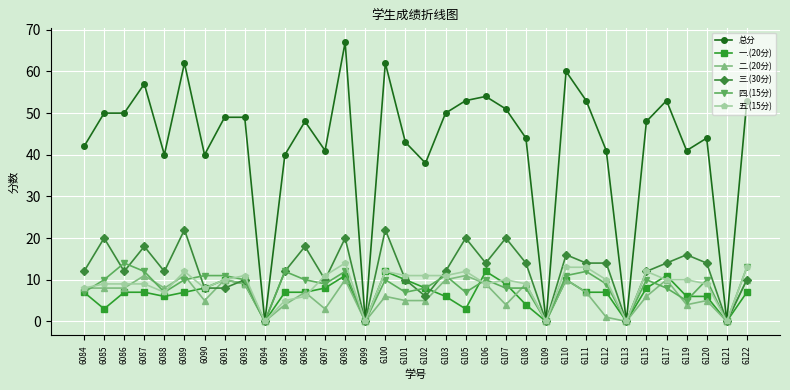

True or false: 五.(15分) has more than 0 points higher than both neighbors.

True